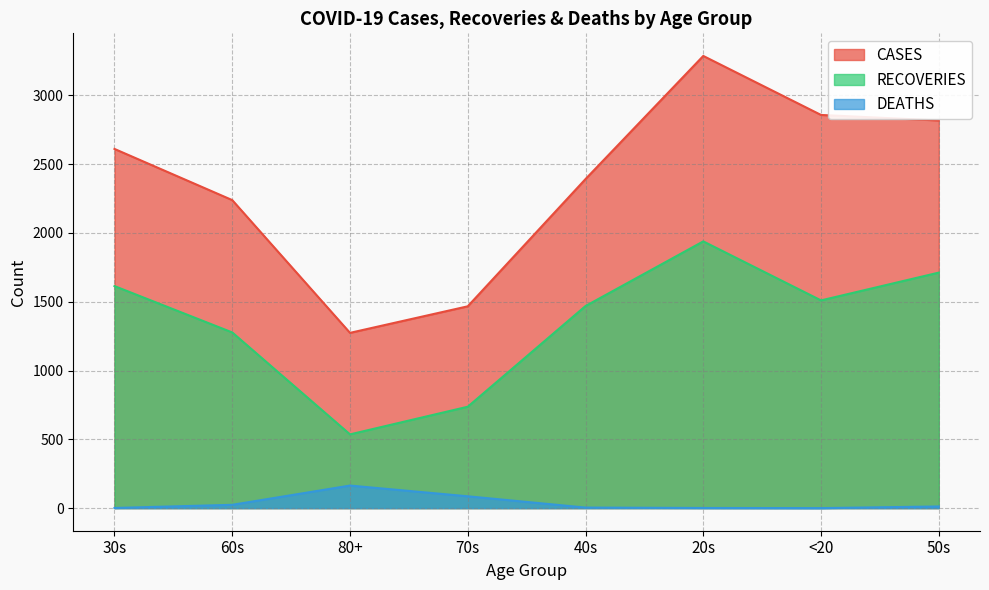

The value of CASES at 40s is 950. True or false?

False